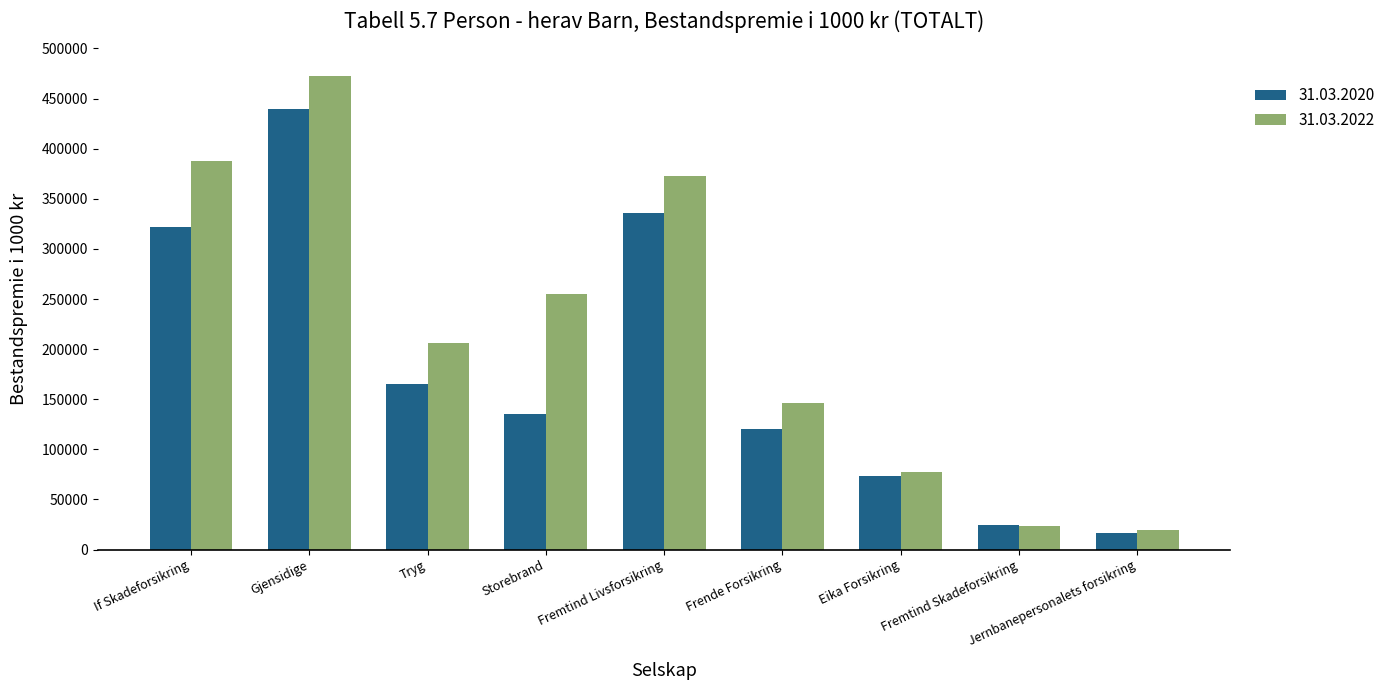

Which series has the largest total across all categories?

31.03.2022